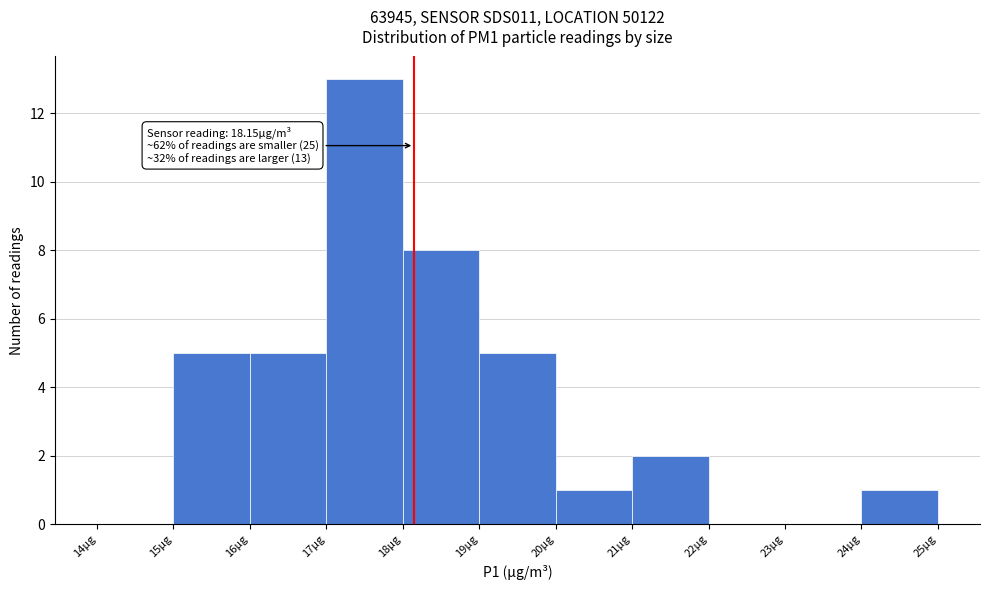

Which range on the x-axis has the tallest bar?

17 to 18